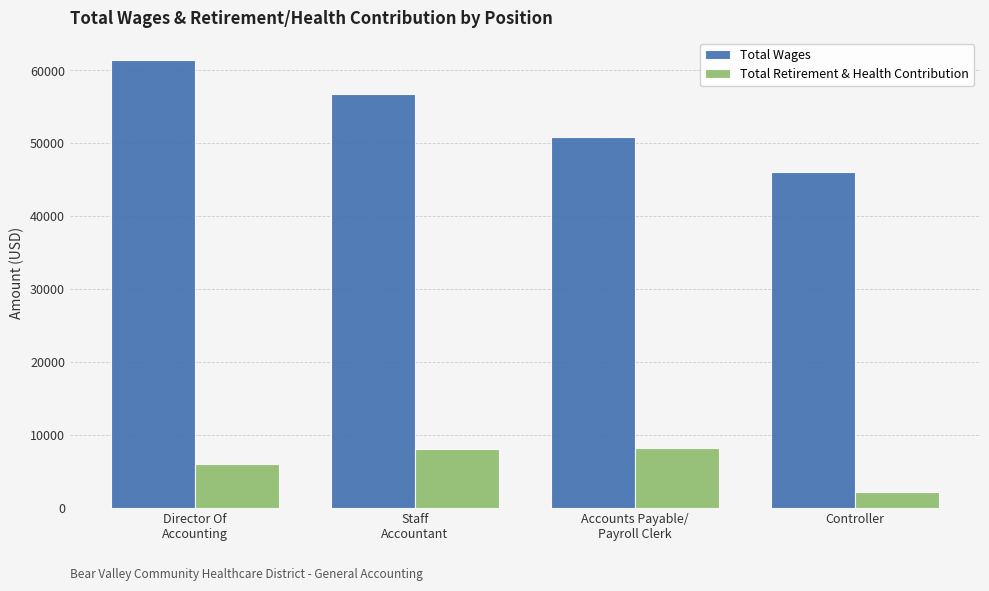

What position from the right is Director Of
Accounting?

4